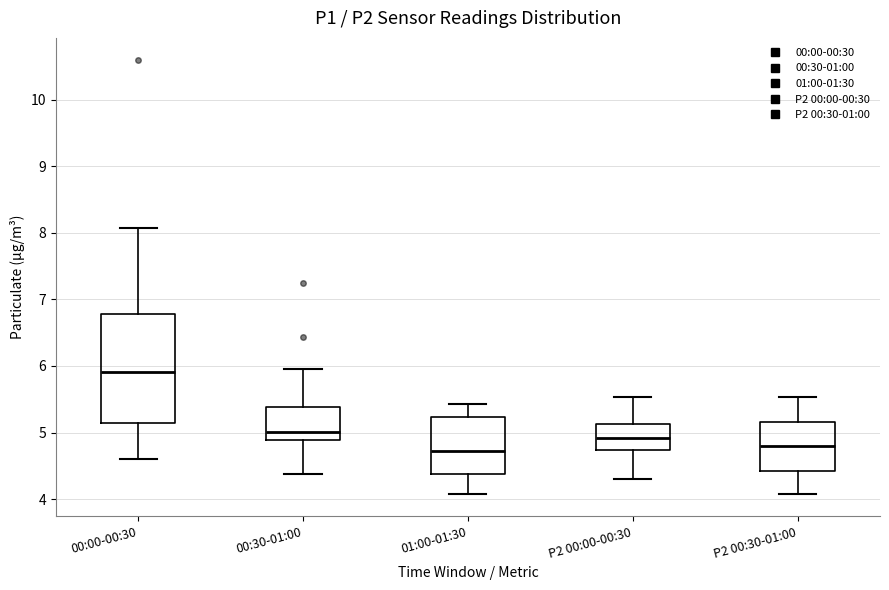

Reading left to right, read every box against the y-axis: the position of its median line, the range the box covers, and the ends of its whiskers. The values are not printed on the chart, so give them approximately, as read against the axis.

00:00-00:30: median 5.9, box 5.1 to 6.8, whiskers 4.6 to 8.1
00:30-01:00: median 5.0, box 4.9 to 5.4, whiskers 4.4 to 6.0
01:00-01:30: median 4.7, box 4.4 to 5.2, whiskers 4.1 to 5.4
P2 00:00-00:30: median 4.9, box 4.7 to 5.1, whiskers 4.3 to 5.5
P2 00:30-01:00: median 4.8, box 4.4 to 5.2, whiskers 4.1 to 5.5